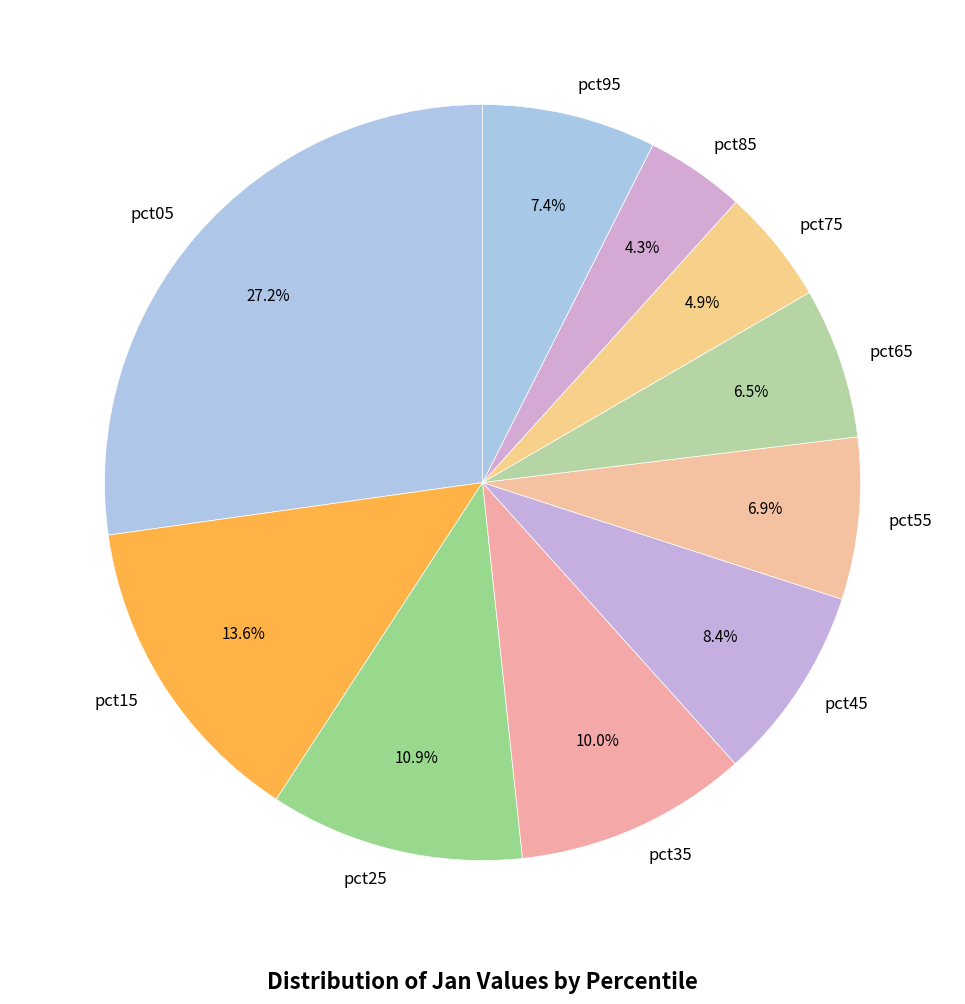

Which category has the biggest portion of the pie?

pct05